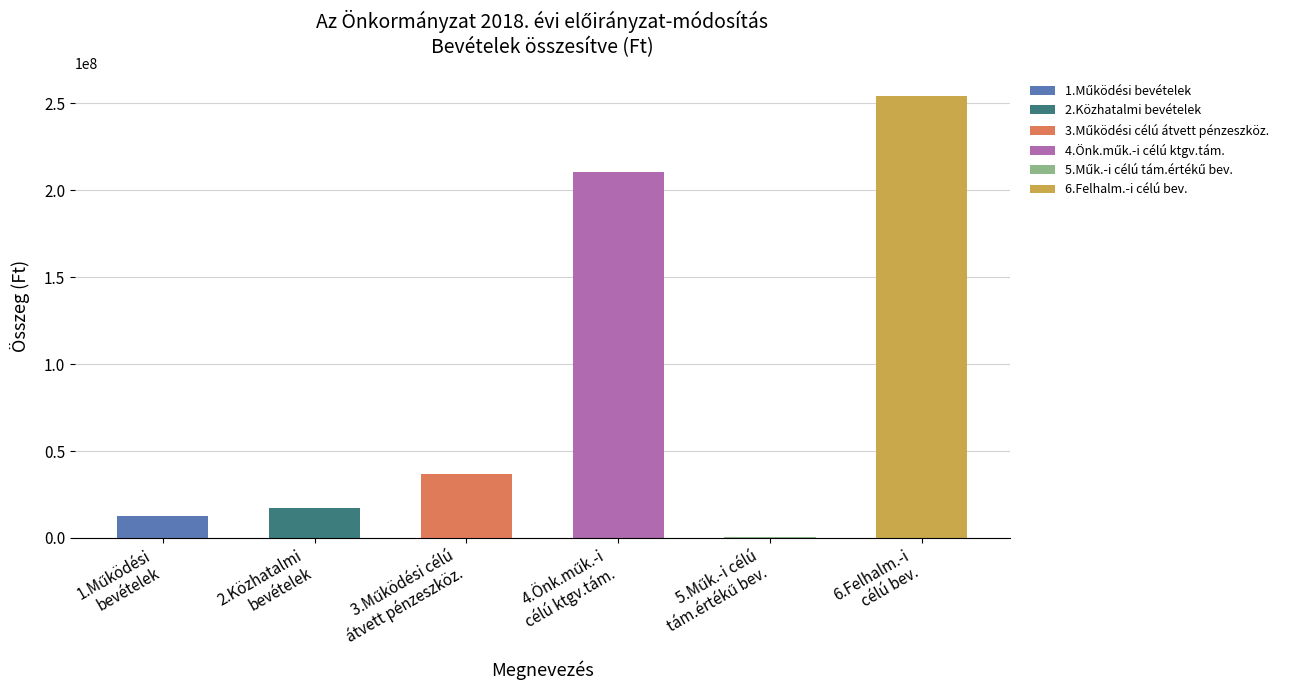

What is the greatest value displayed?

254401931